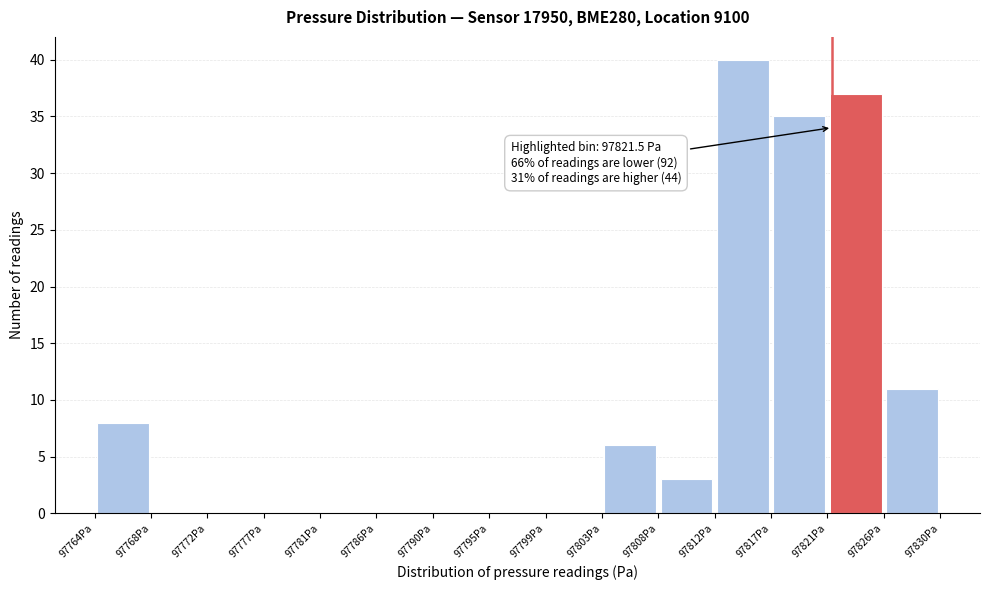

Over which range of the x-axis is the bar tallest?

97812.5 to 97816.5